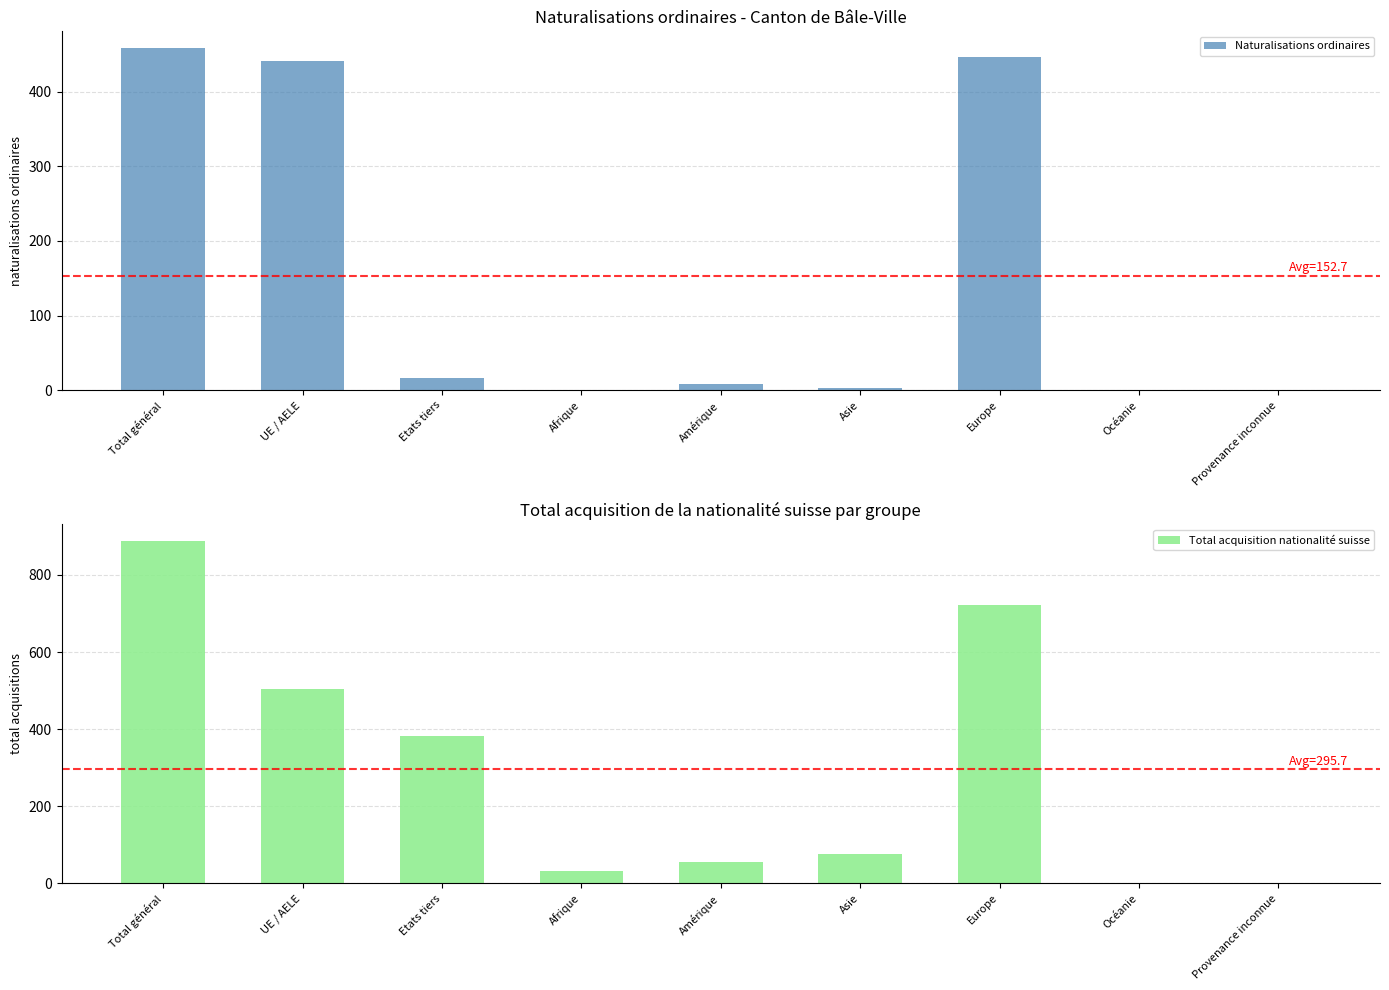

How many categories are shown in the chart?

9